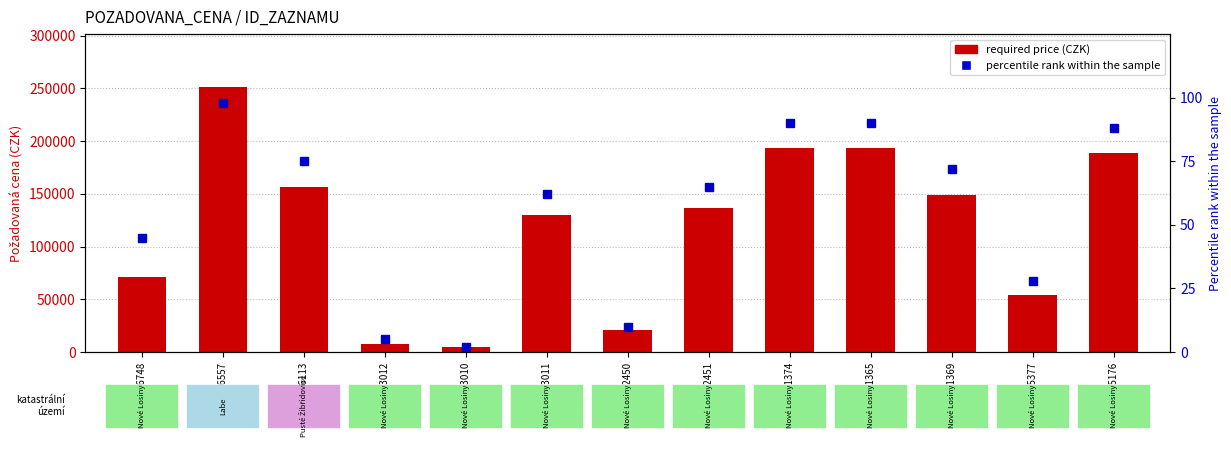

What is the spread (max minus min) of values at 93011?

129438